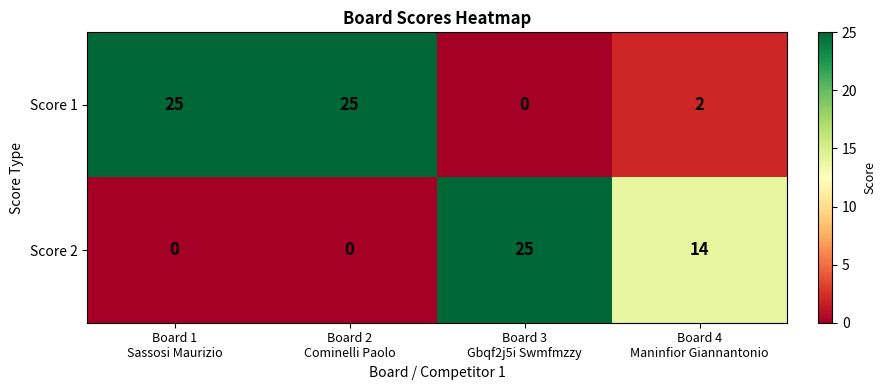

List the series in order of their overall mean, highest first.

Score 1, Score 2